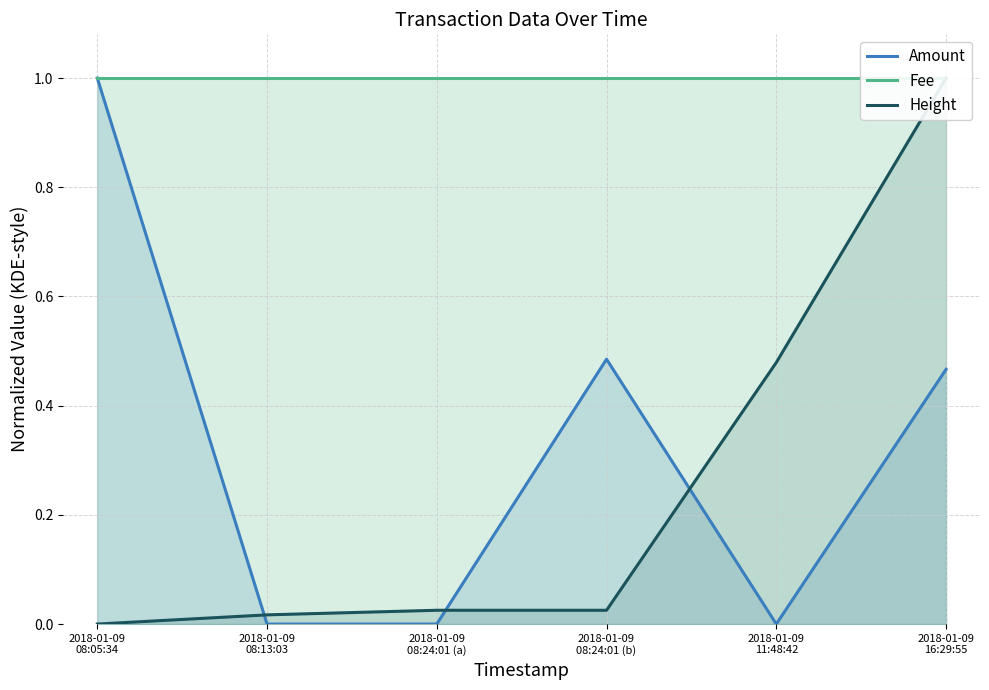

What are all the series names shown in the legend?

Amount, Fee, Height